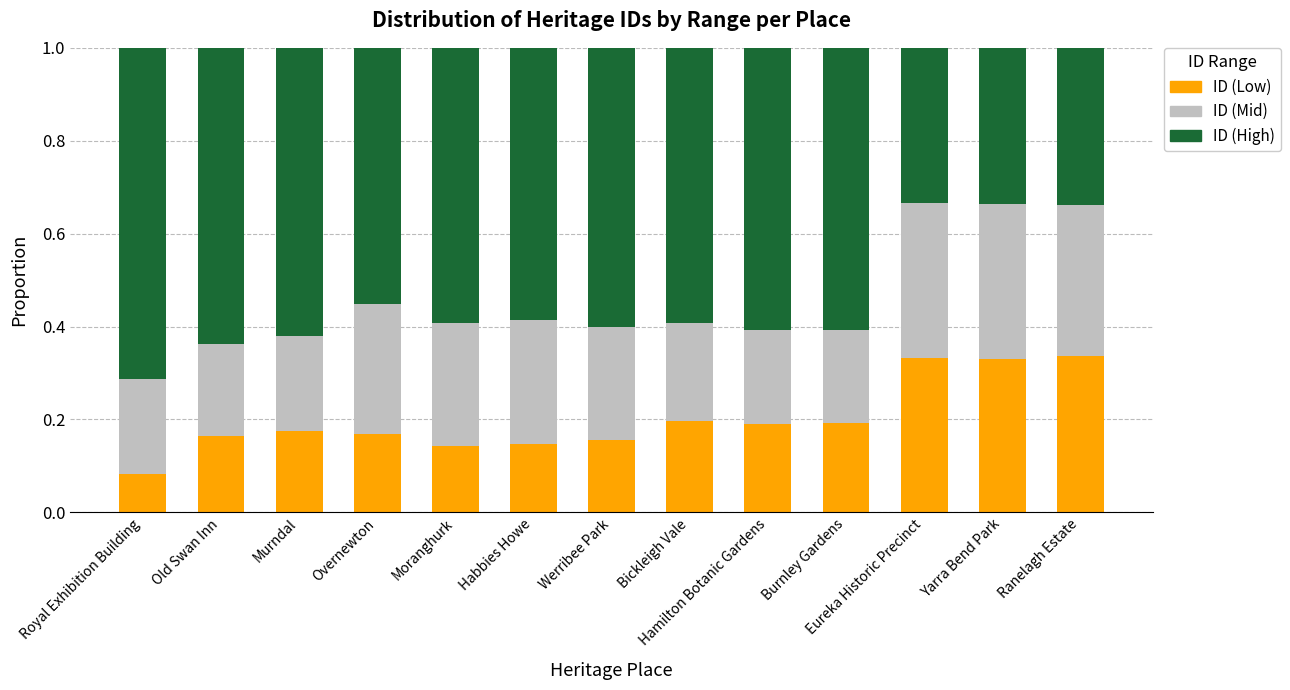

What is the total value across all series at Werribee Park?

1.0